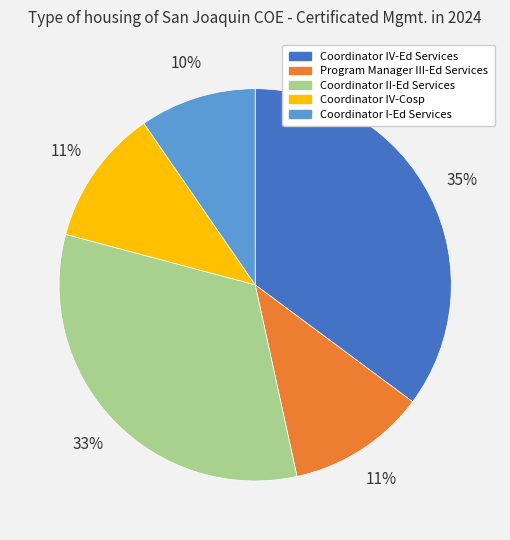

What is the largest slice in the pie chart?

Coordinator IV-Ed Services